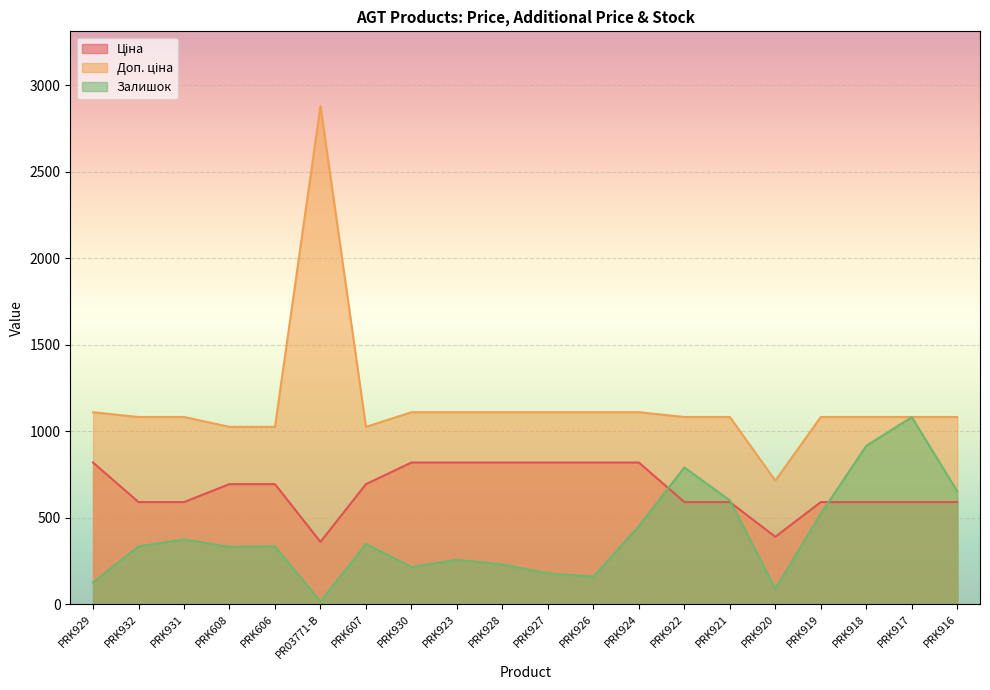

Which series changed the most between PRK932 and PRK926?

Ціна